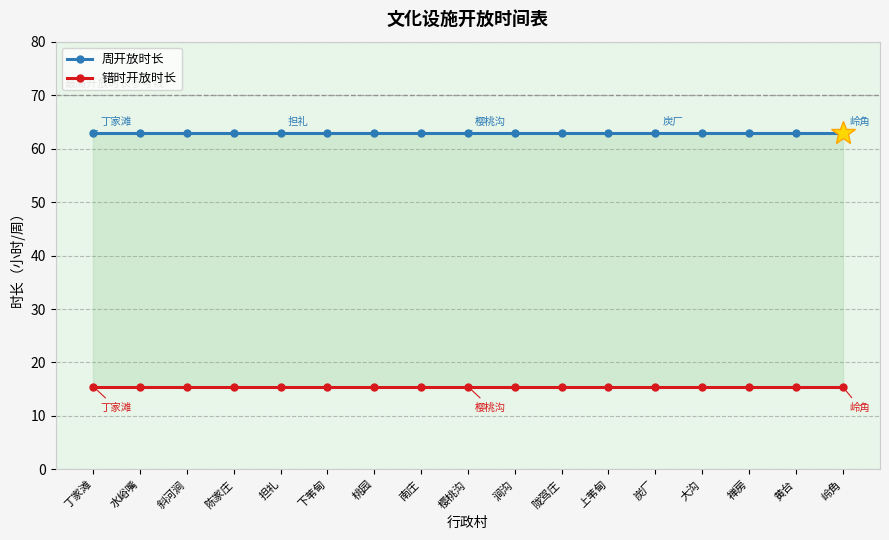

At 岭角, list the series in order from largest to smallest.

周开放时长, 错时开放时长